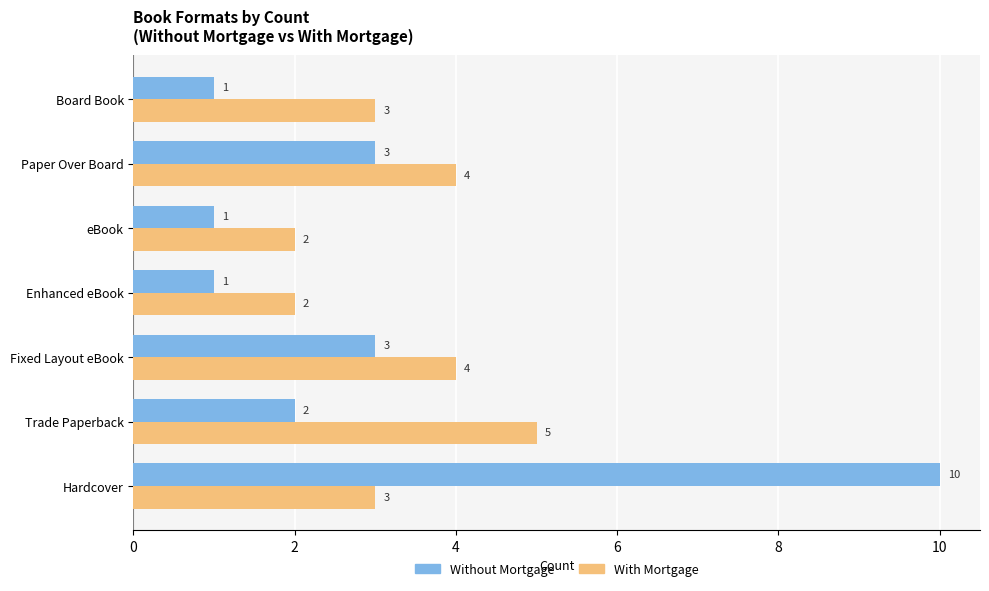

Which category has the highest value in the Without Mortgage series?

Hardcover